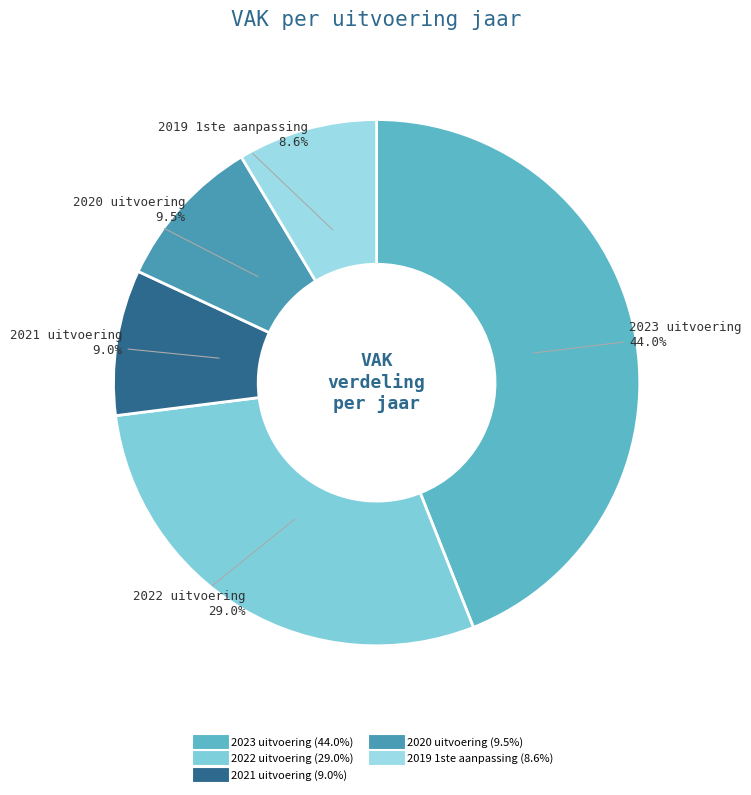

Count the number of slices in the pie.

5